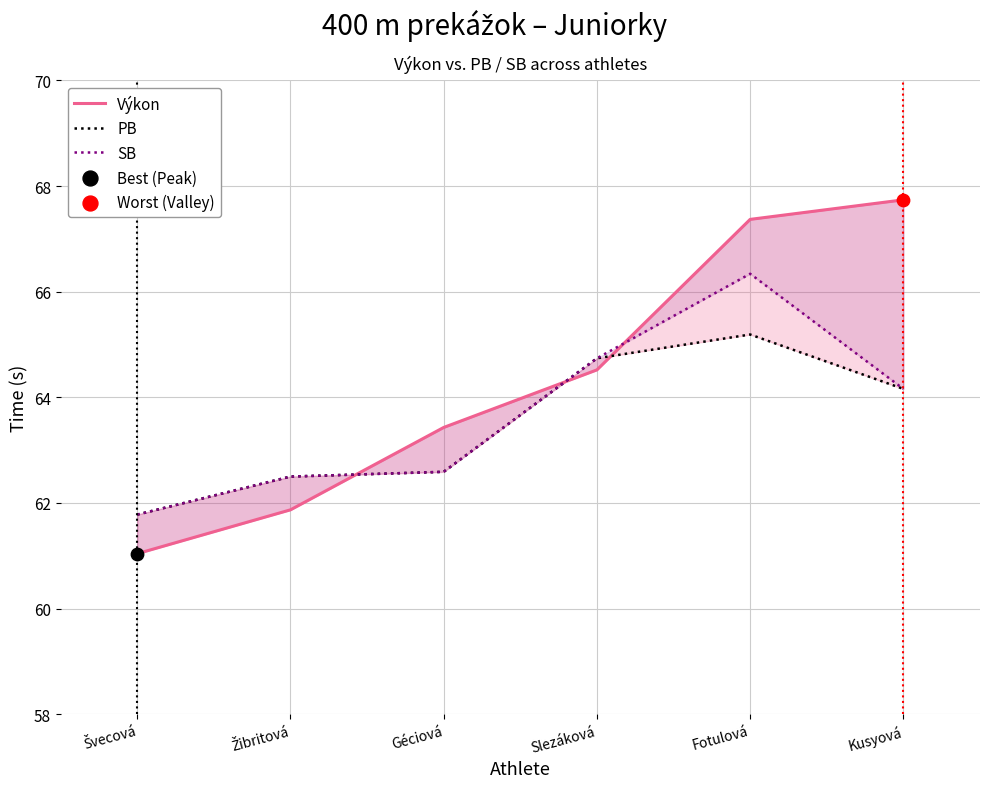

Which series has the widest spread of Y values?

Výkon